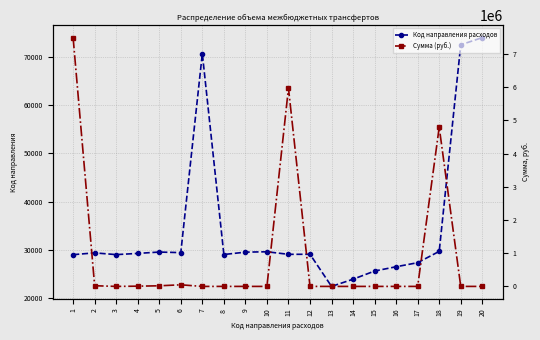

How many values in the Код направления расходов series exceed 29276?

9